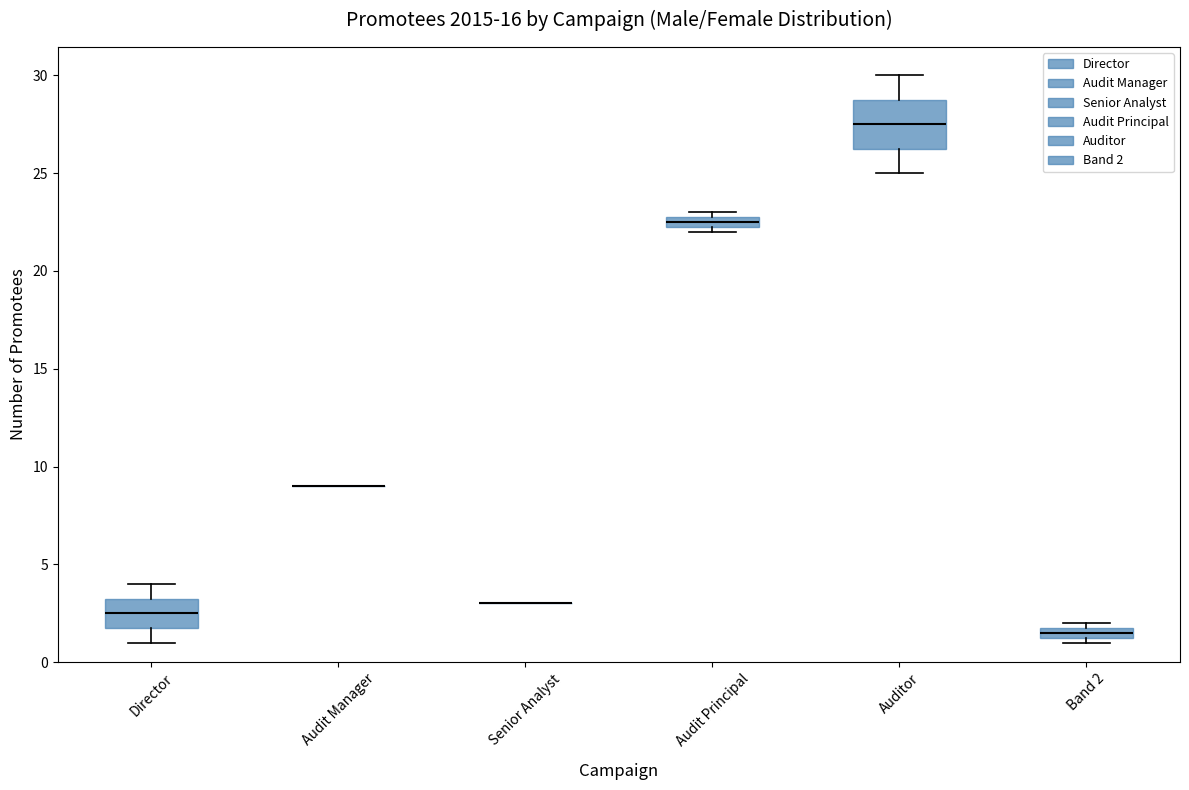

Where does the lower whisker of the box for Auditor end on the y-axis? The values are not printed on the chart, so give them approximately, as read against the axis.

25.0